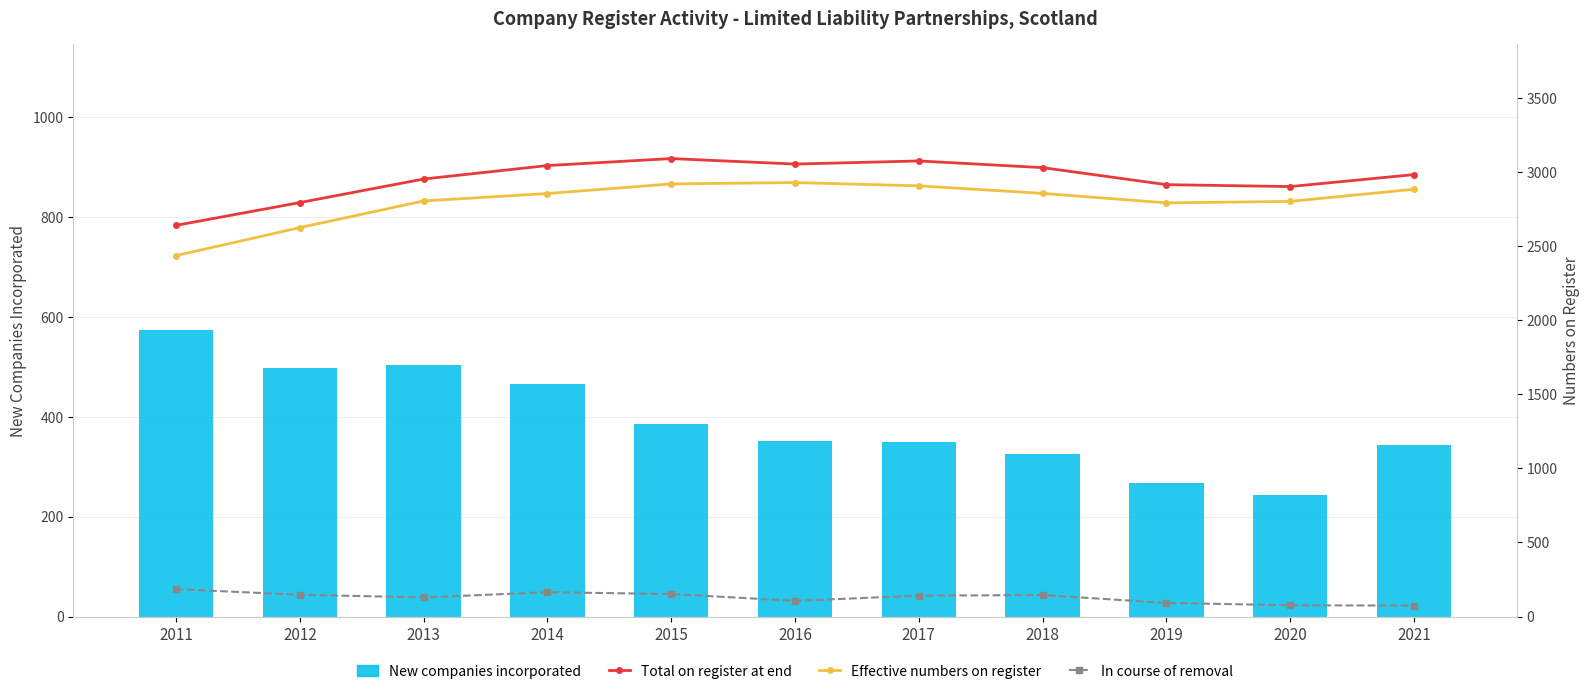

Which category has the highest value in the Total on register at end series?

2015